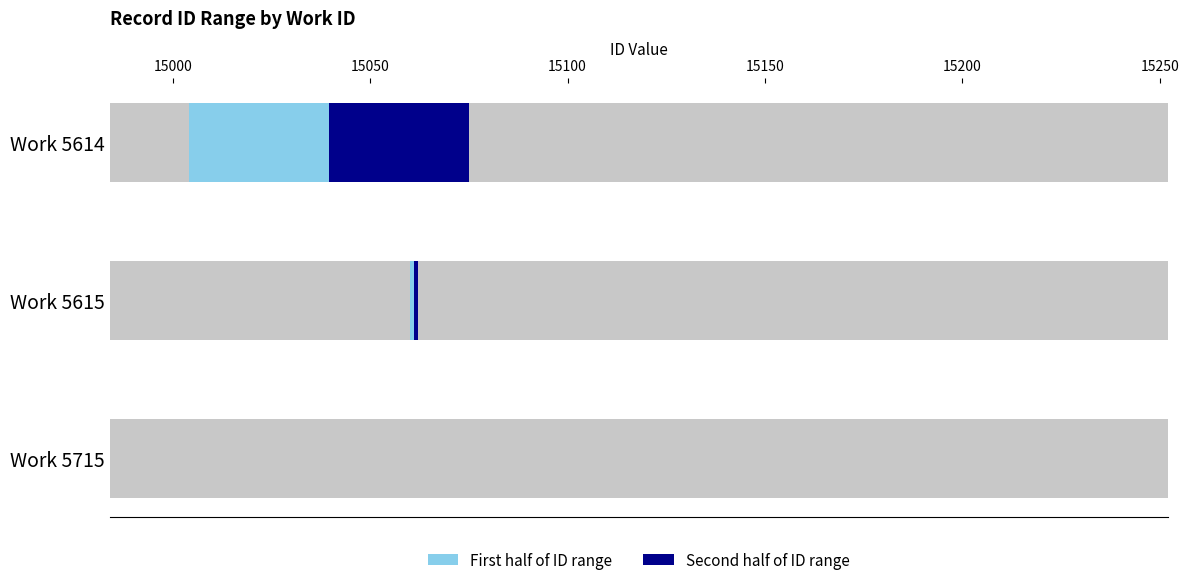

At which category does the chart reach its minimum across all series?

5614